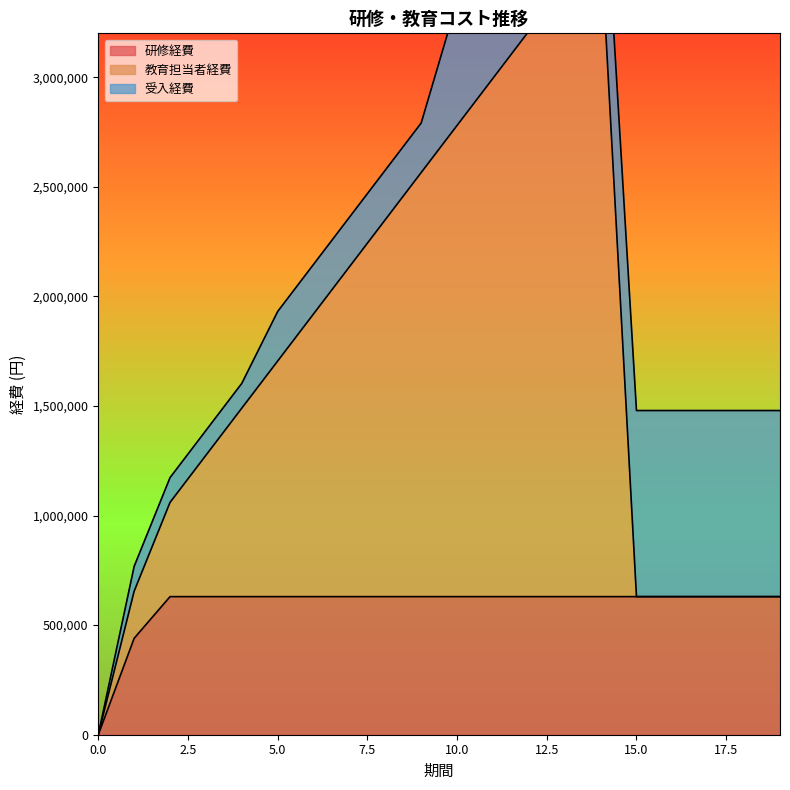

True or false: 研修経費 and 教育担当者経費 cross at least once.

False